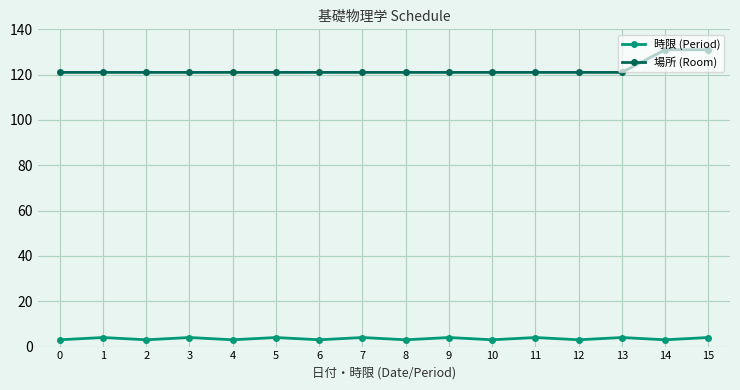

Which series has the largest range (max minus min)?

場所 (Room)